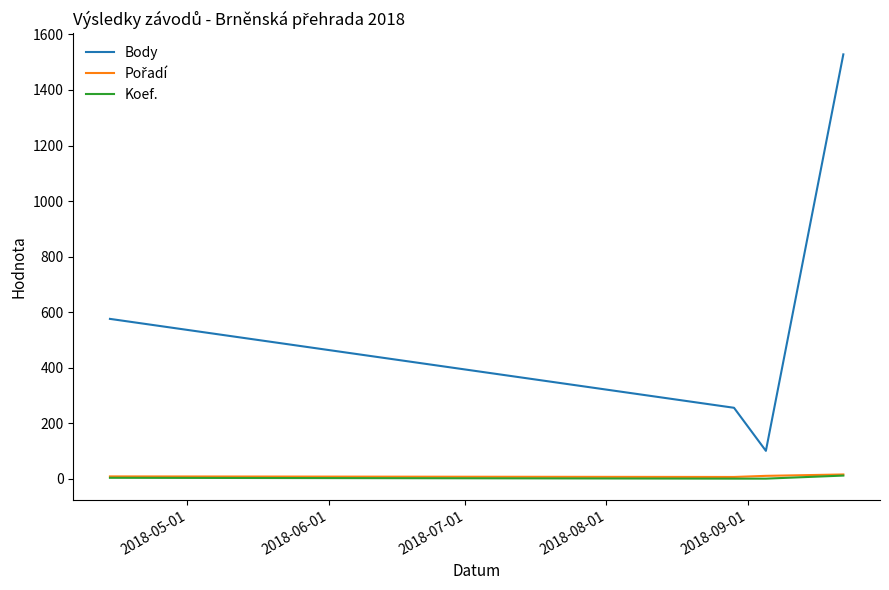

True or false: Body and Koef. intersect in this chart.

False